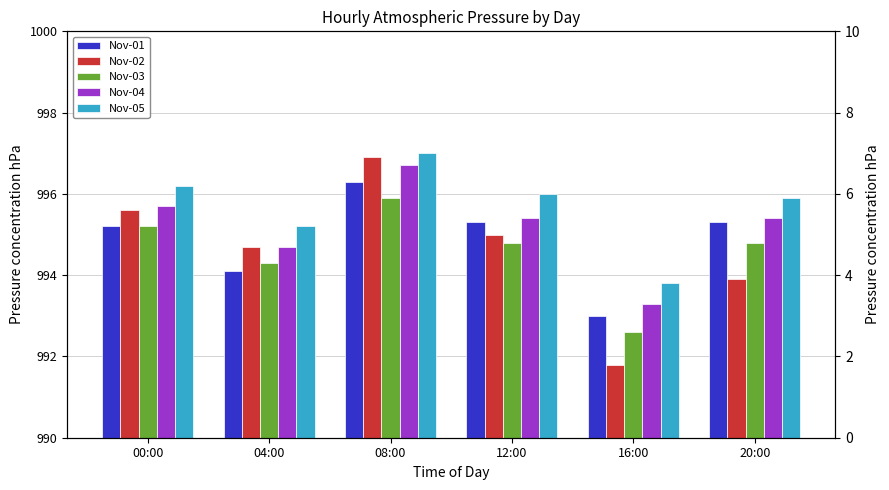

At how many categories does at least one series exceed 4?

5